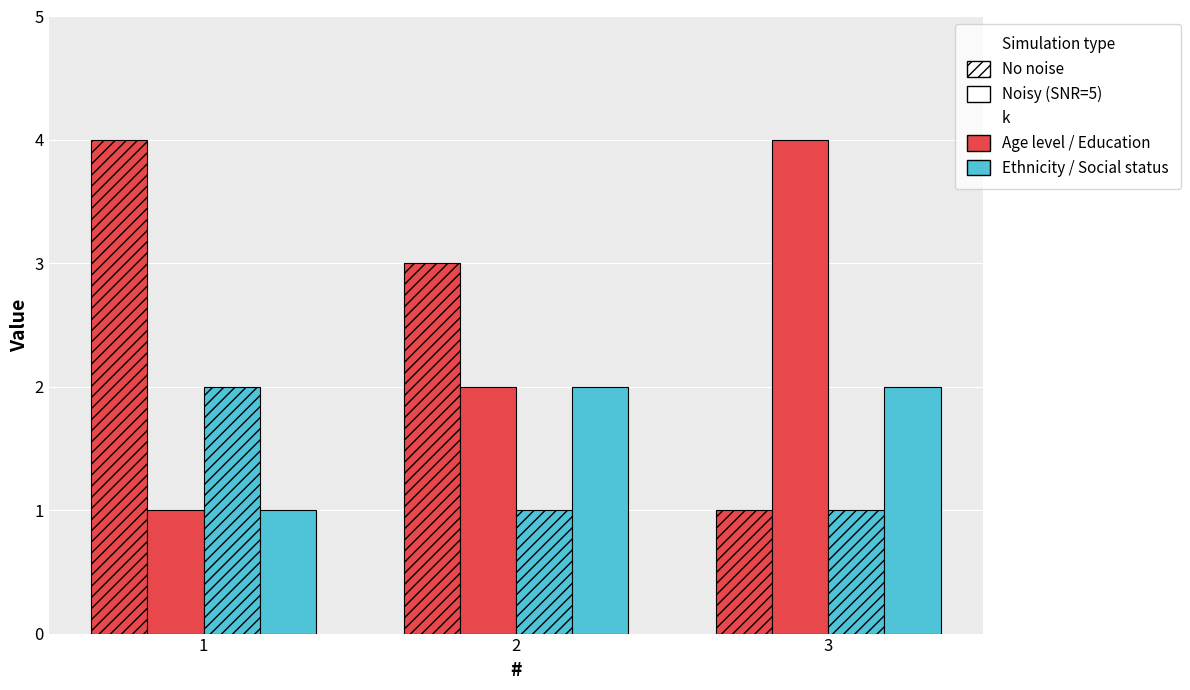

Reading right to left, transcribe all the data shown in this chart.

Age level: 1	3	4
Education: 4	2	1
Ethnicity: 1	1	2
Social status: 2	2	1